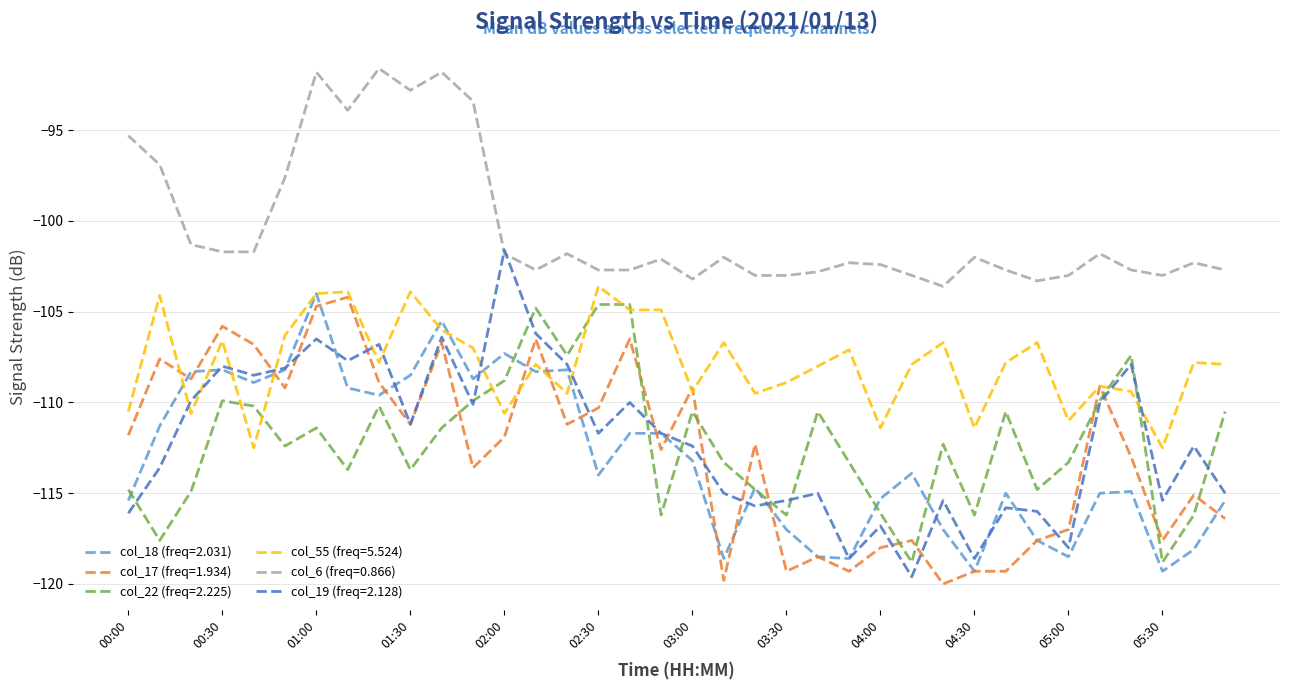

What is the maximum value shown in the chart?

-91.6